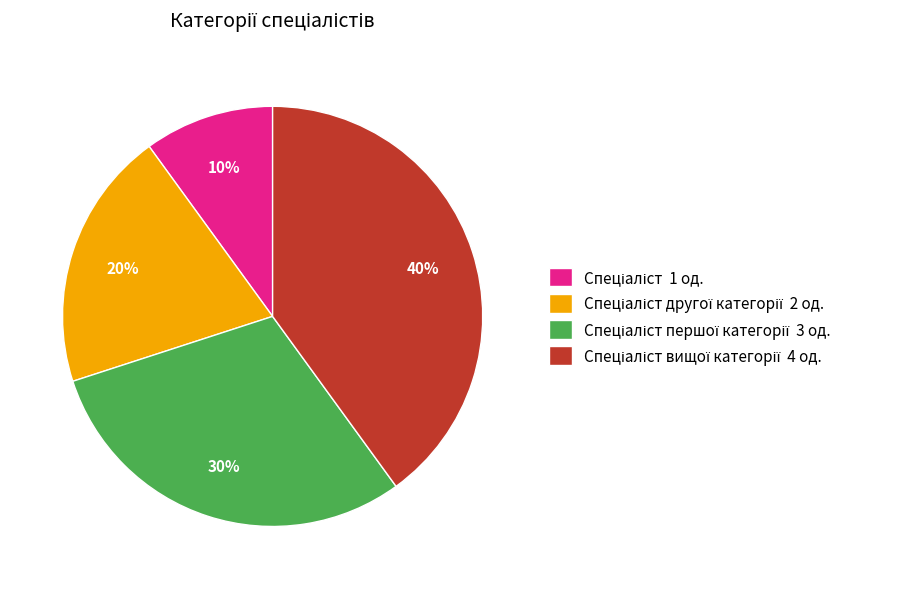

How many segments does this pie chart have?

4